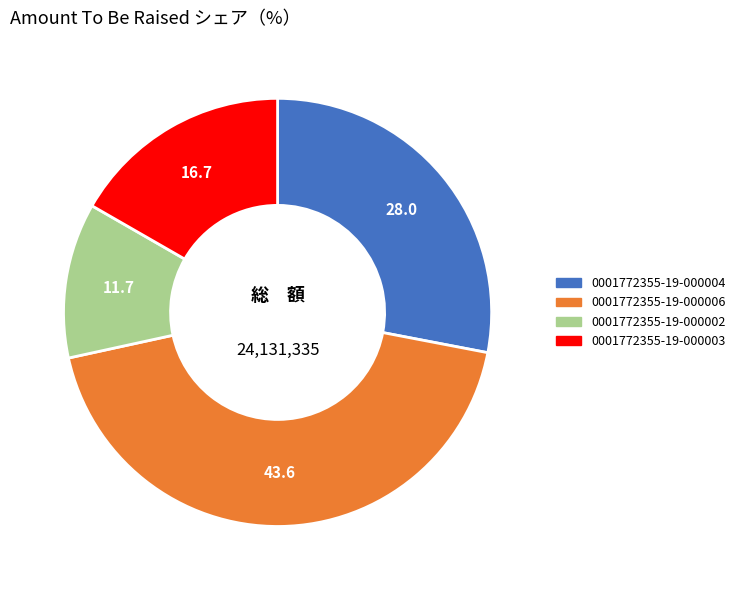

Does 0001772355-19-000006 account for over 50% of the chart?

No